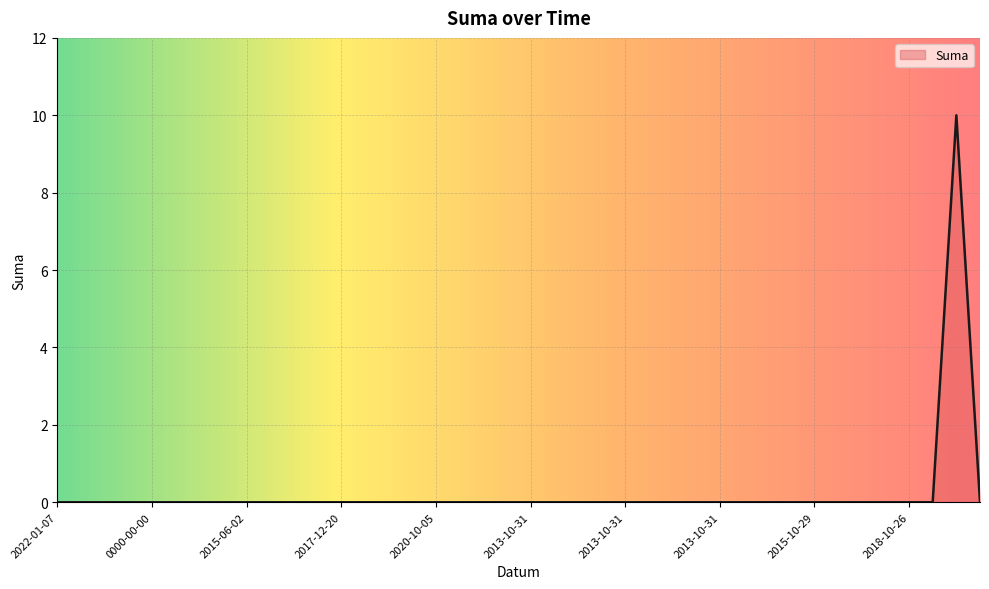

What is the maximum value shown in the chart?

10